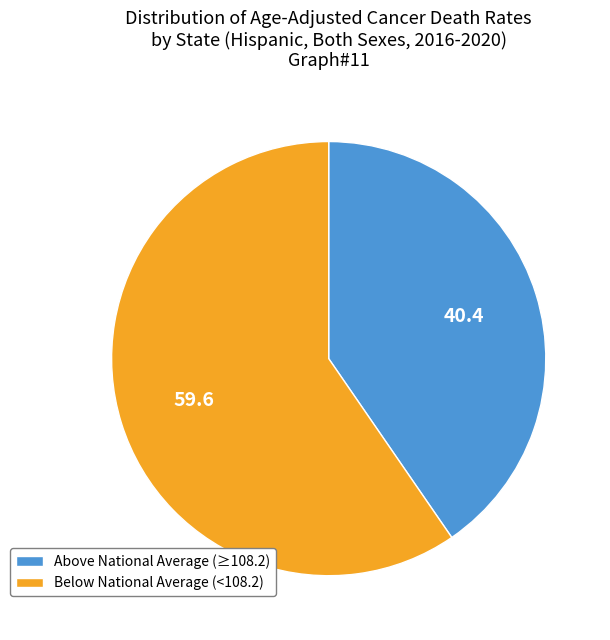

The Below National Average (<108.2) slice represents 53% of the pie. True or false?

False